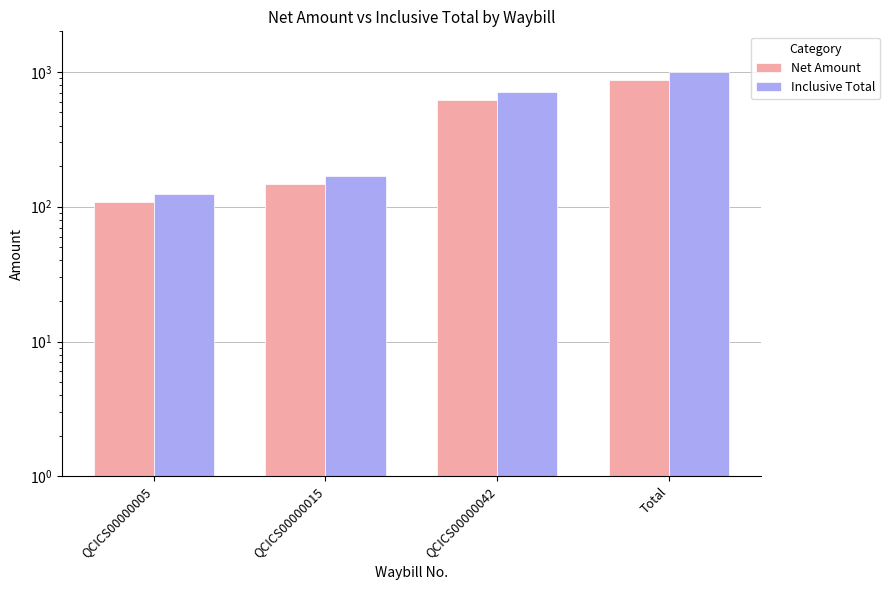

At which label does Net Amount first exceed 615?

QCICS00000042